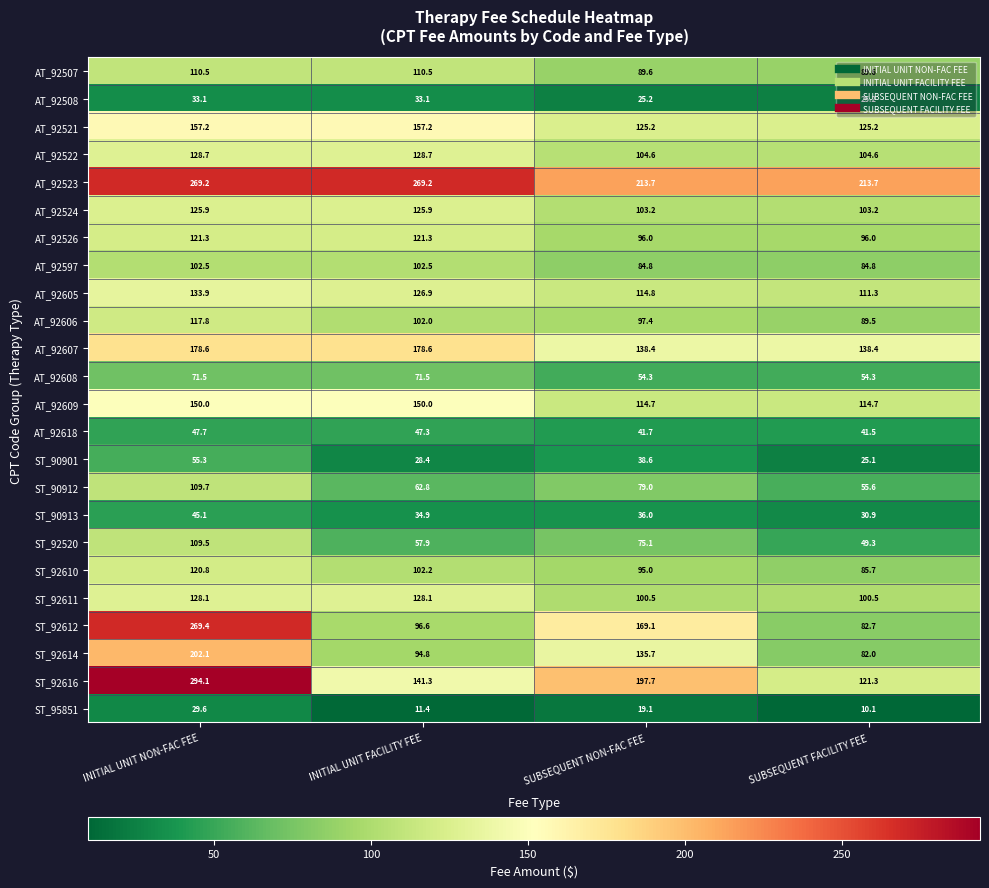

Which series has the largest range (max minus min)?

ST_92612